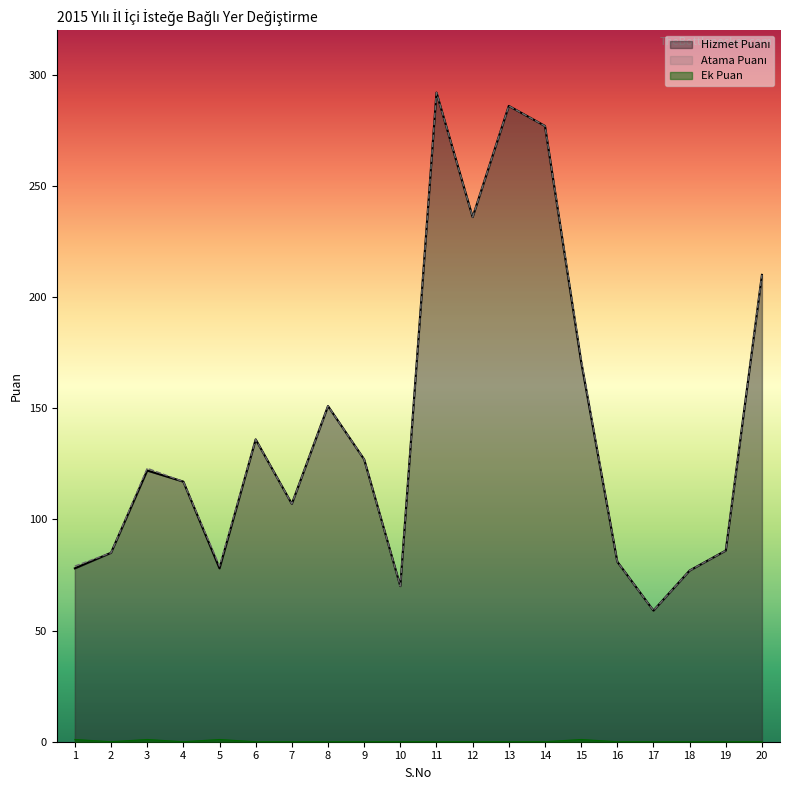

Which series has the largest total across all categories?

Atama Puanı